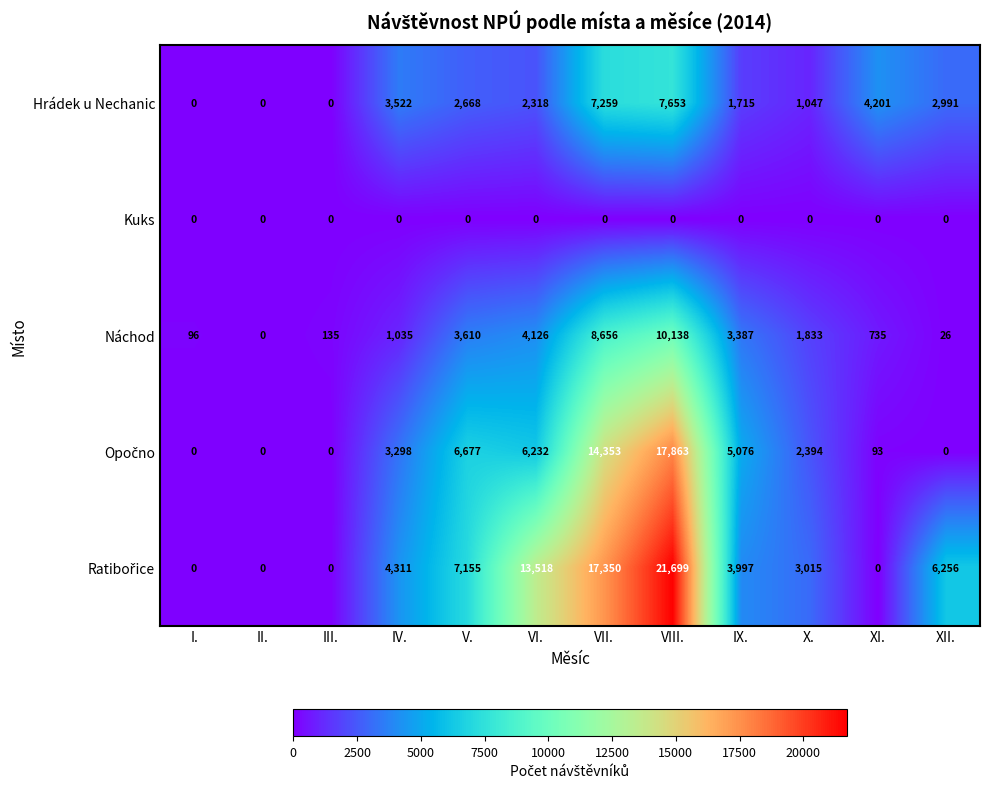

How many distinct data groups are displayed?

5